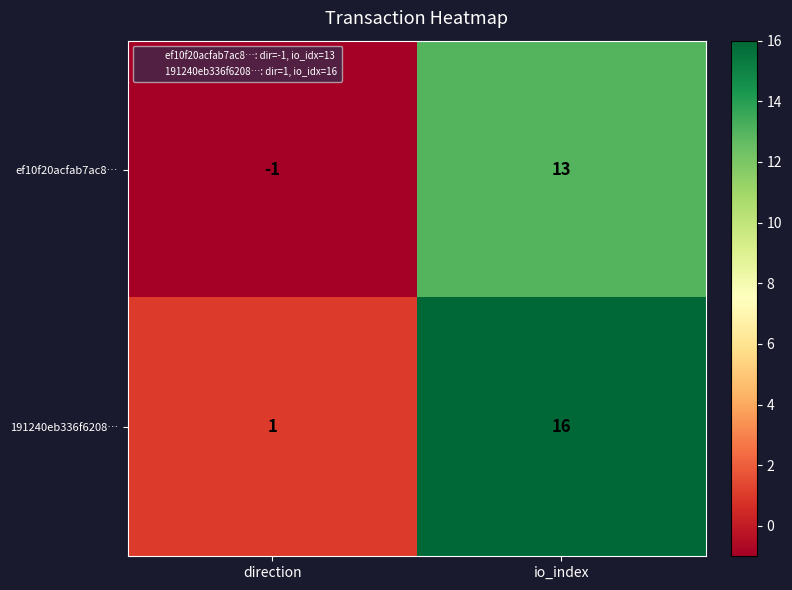

Which series has the largest total across all categories?

191240eb336f6208…